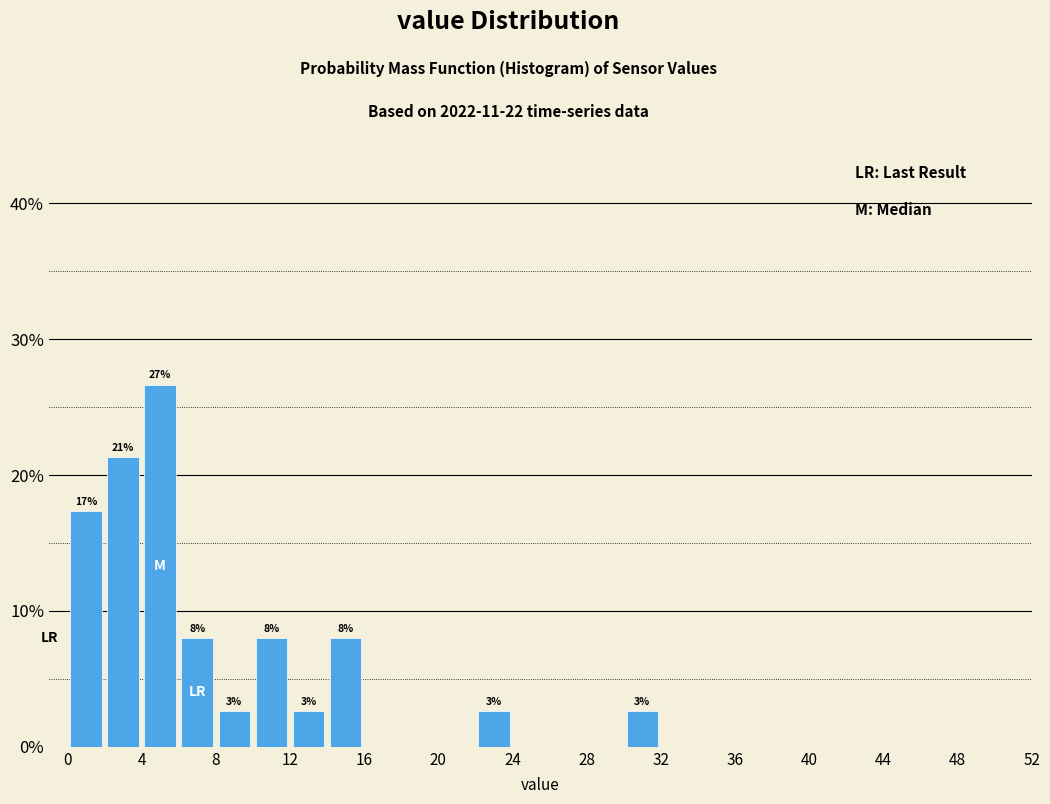

Which range on the x-axis has the tallest bar?

4 to 6